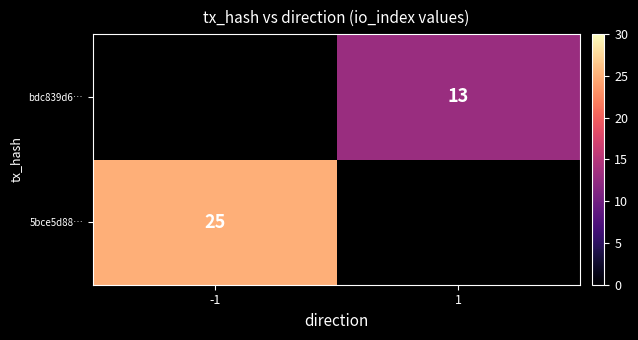

Is the value of 5bce5d88… at -1 greater than the value of bdc839d6… at 1?

Yes